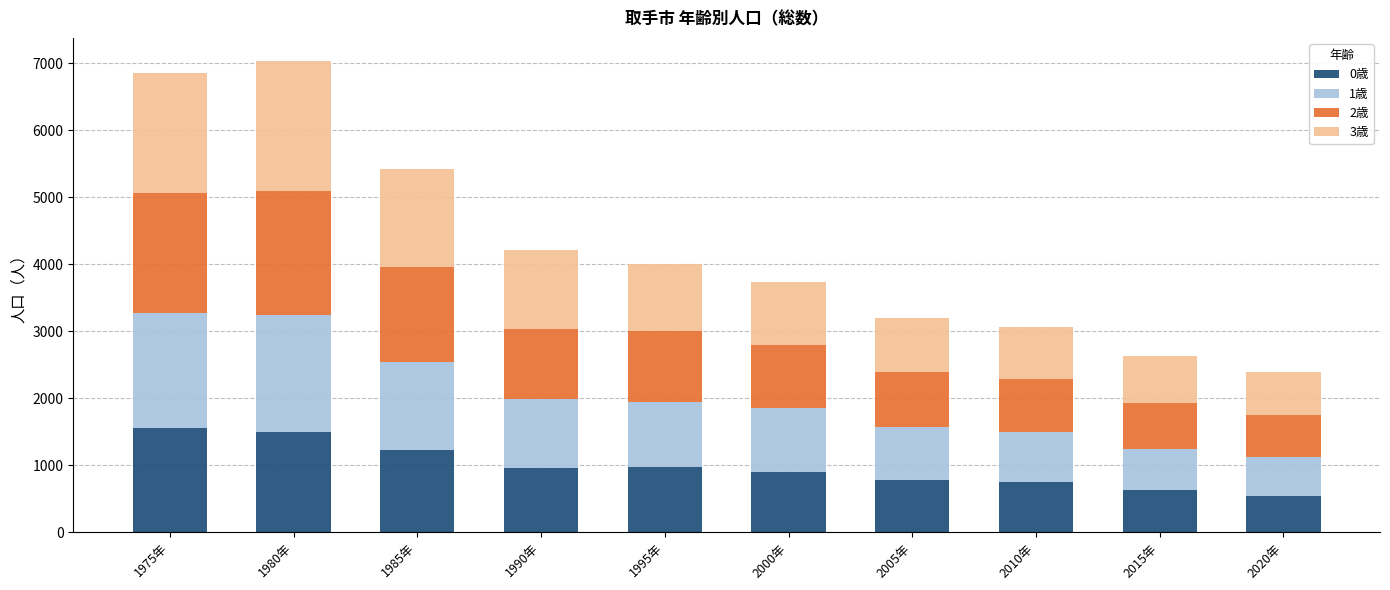

Count the number of data series in this chart.

4